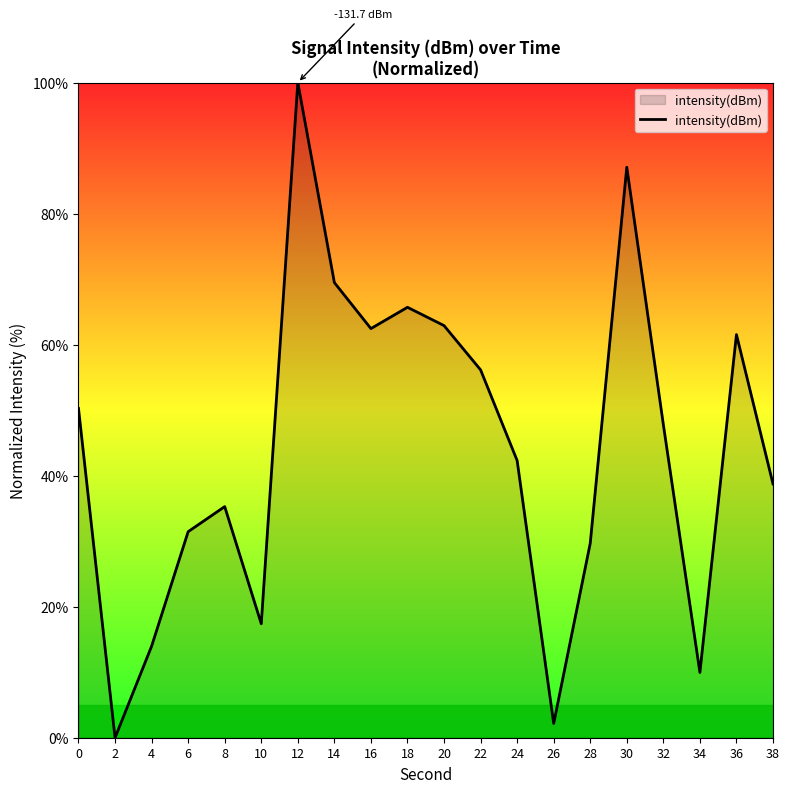

What is the greatest value displayed?

100.0